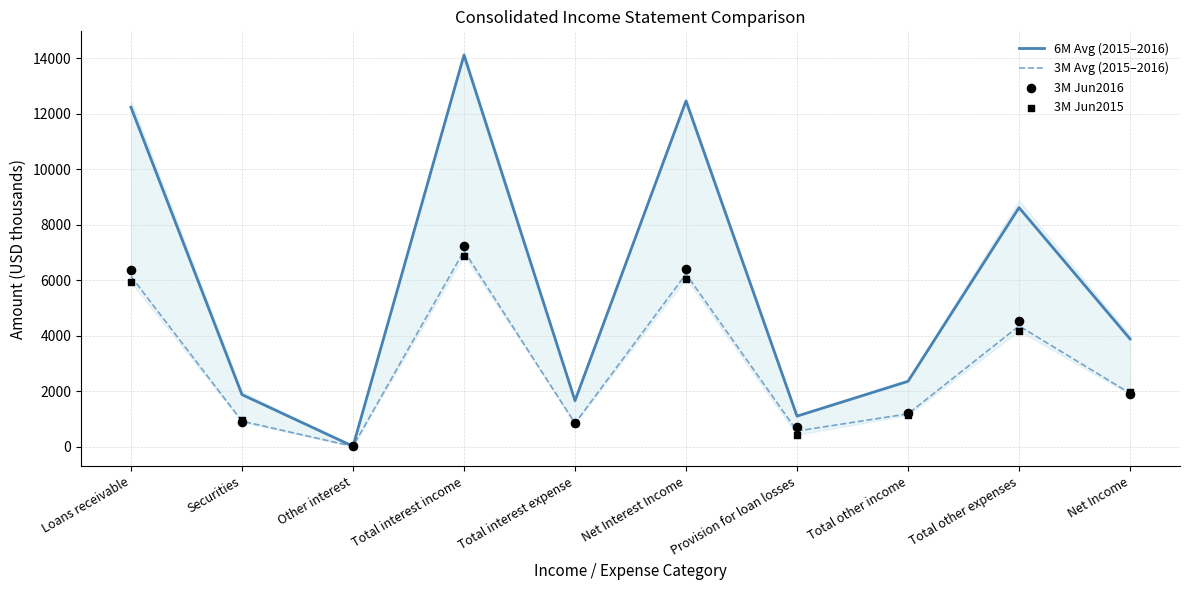

Is the value of 3M Jun2015 at Total interest income greater than the value of 3M Jun2016 at Total other expenses?

Yes